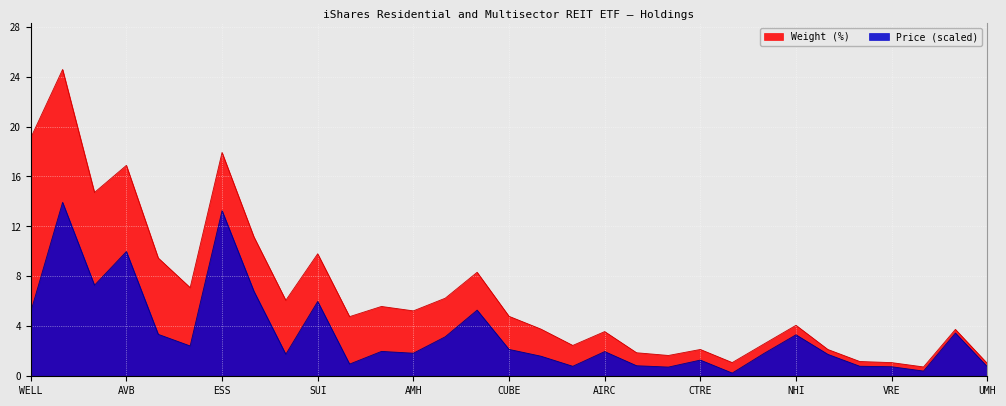

How many lines are shown in the chart?

2